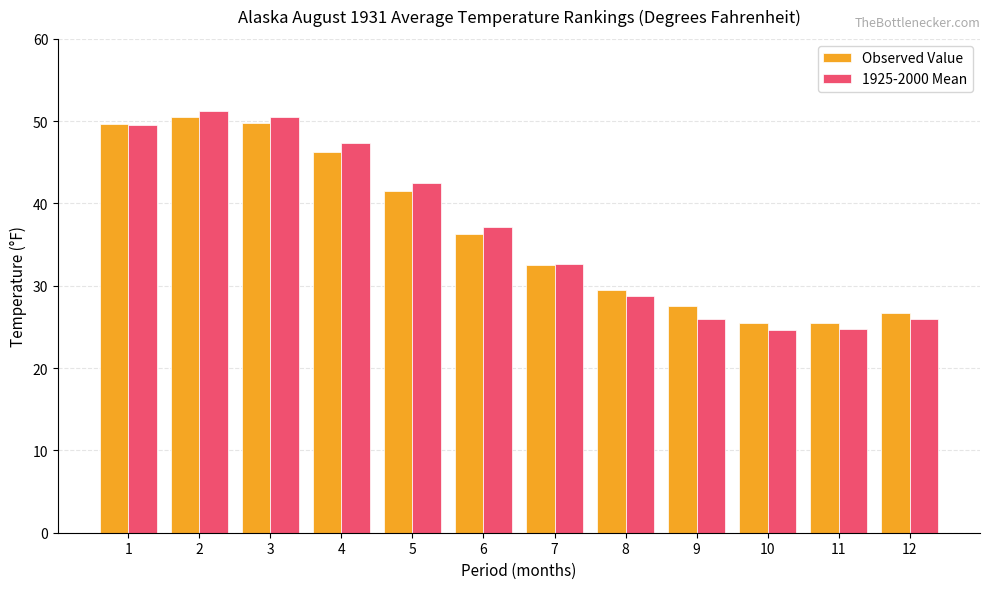

What is the value of the Observed Value bar at the 7th from the left?

32.5